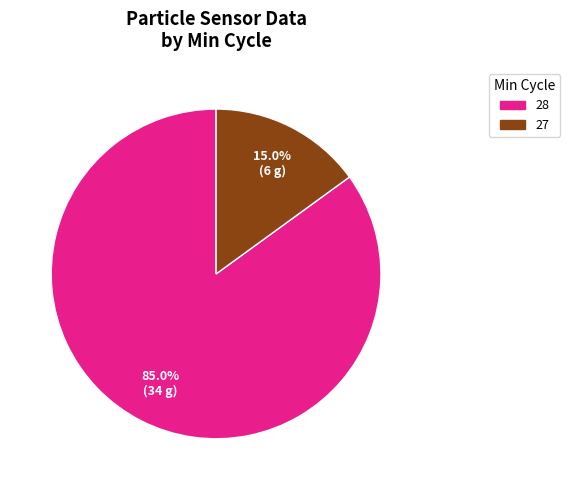

Combined, do 28 and 27 account for over 50%?

Yes